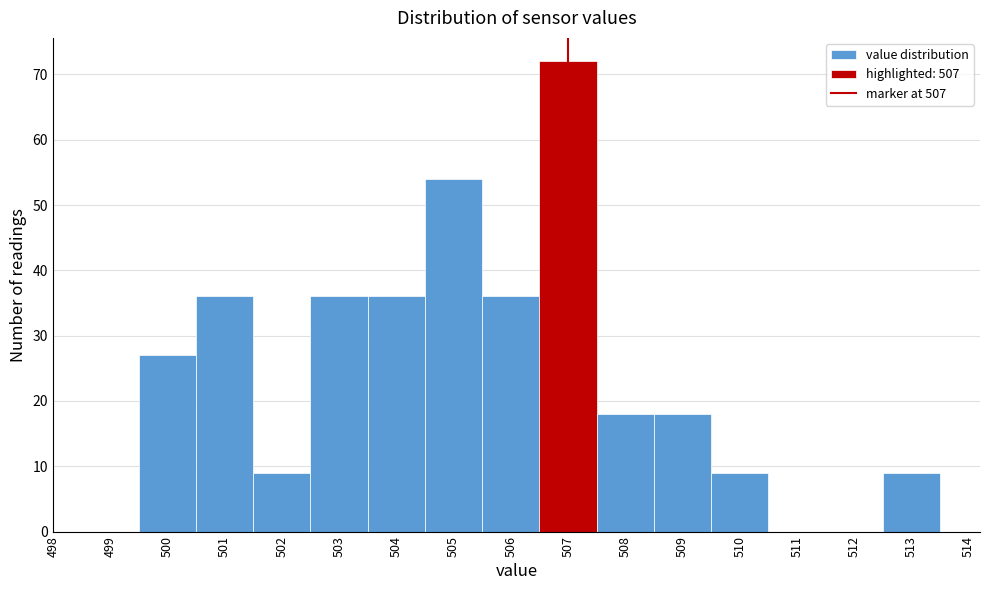

Reading left to right, list every bar in this chart as the range it spans on the x-axis followed by its height. The values are not printed on the chart, so give them approximately, as read against the axis.

499.5 to 500.5: 27
500.5 to 501.5: 36
501.5 to 502.5: 9
502.5 to 503.5: 36
503.5 to 504.5: 36
504.5 to 505.5: 54
505.5 to 506.5: 36
506.5 to 507.5: 72
507.5 to 508.5: 18
508.5 to 509.5: 18
509.5 to 510.5: 9
510.5 to 511.5: 0
511.5 to 512.5: 0
512.5 to 513.5: 9